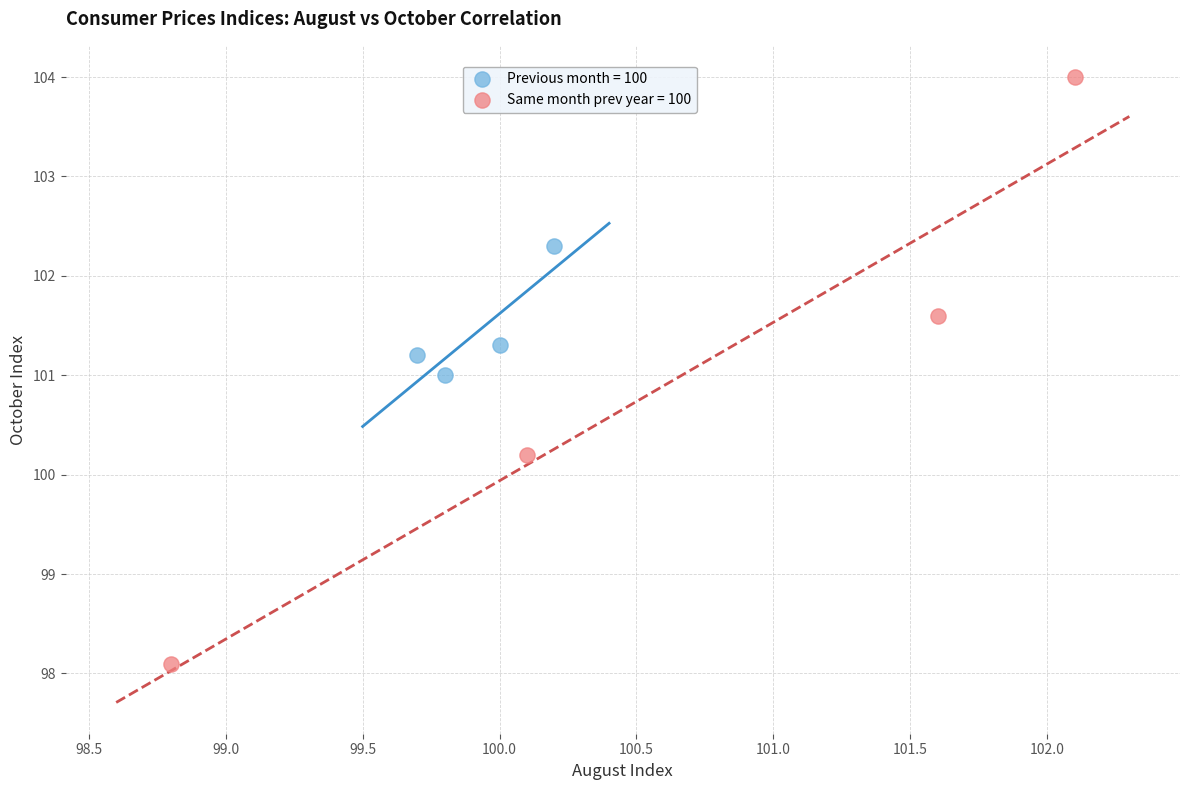

Which series has the widest spread of Y values?

Same month prev year = 100